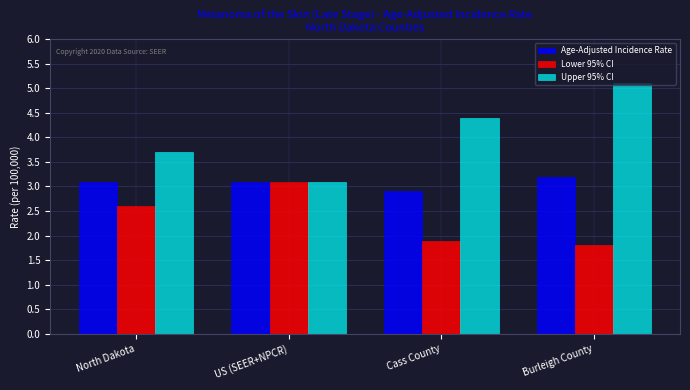

Does the chart contain any negative values?

No